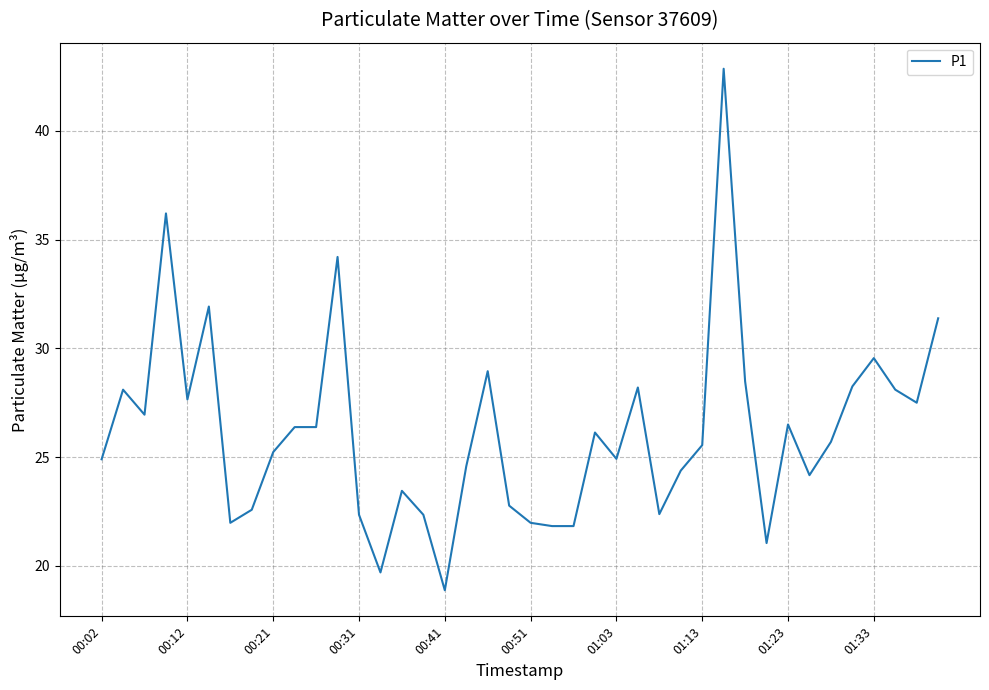

What is the minimum value shown in the chart?

18.9